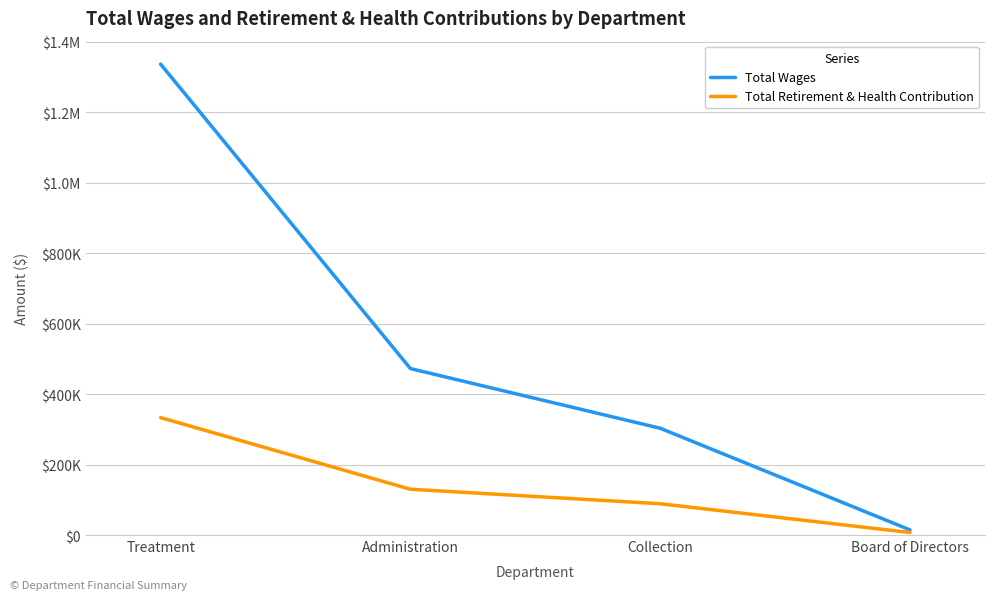

What are all the series names shown in the legend?

Total Wages, Total Retirement & Health Contribution